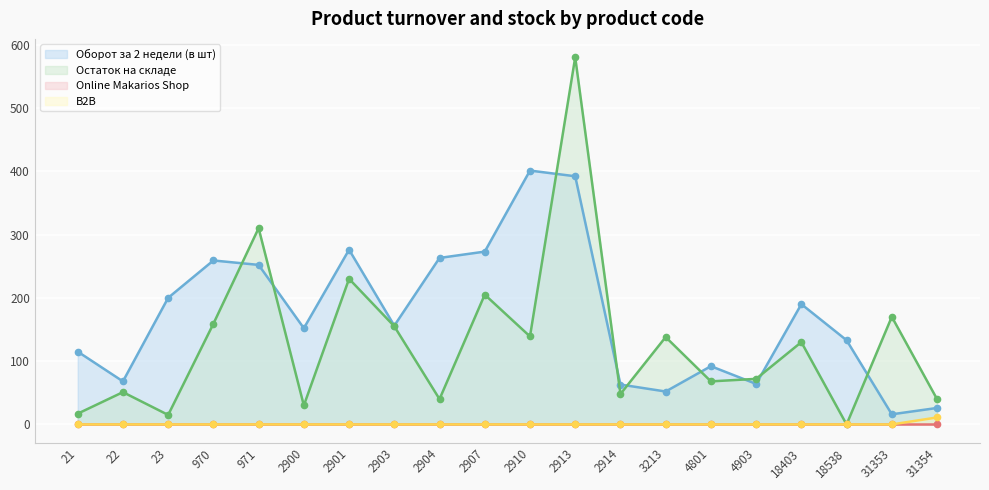

At which label is B2B closest to 5?

21